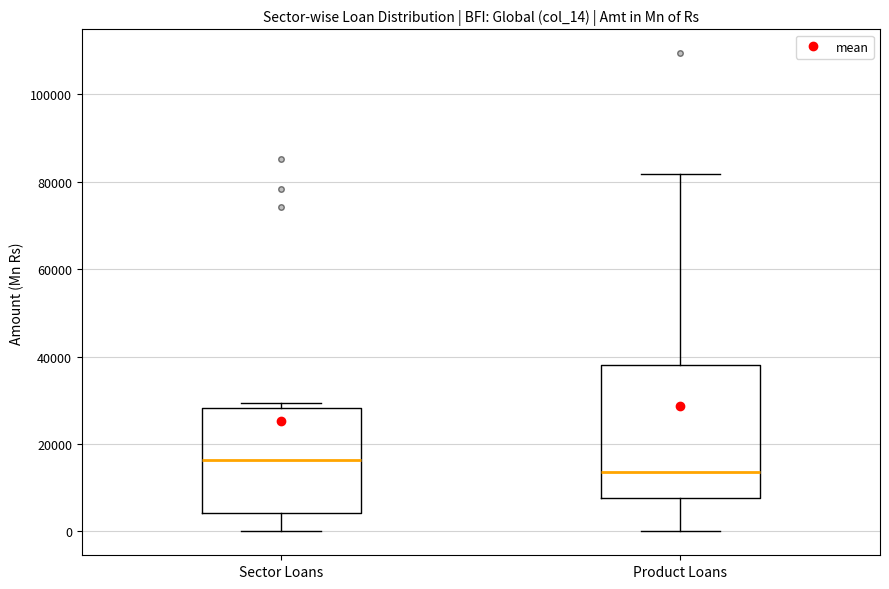

Which box's median line is the lowest?

Product Loans